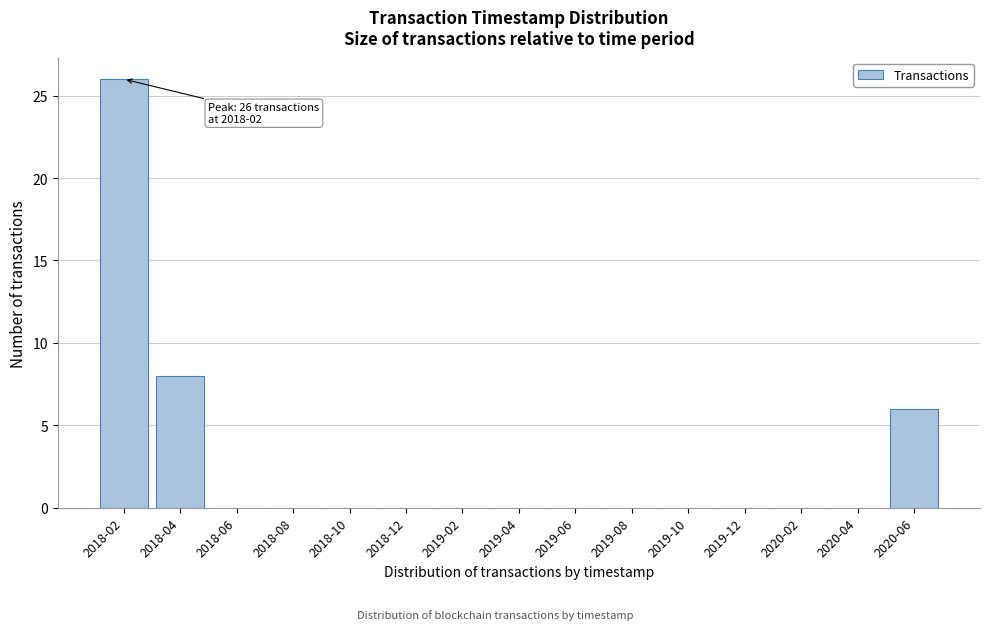

Reading left to right, extract all data points from this chart.

2018-02=26	2018-04=8	2018-06=0	2018-08=0	2018-10=0	2018-12=0	2019-02=0	2019-04=0	2019-06=0	2019-08=0	2019-10=0	2019-12=0	2020-02=0	2020-04=0	2020-06=6